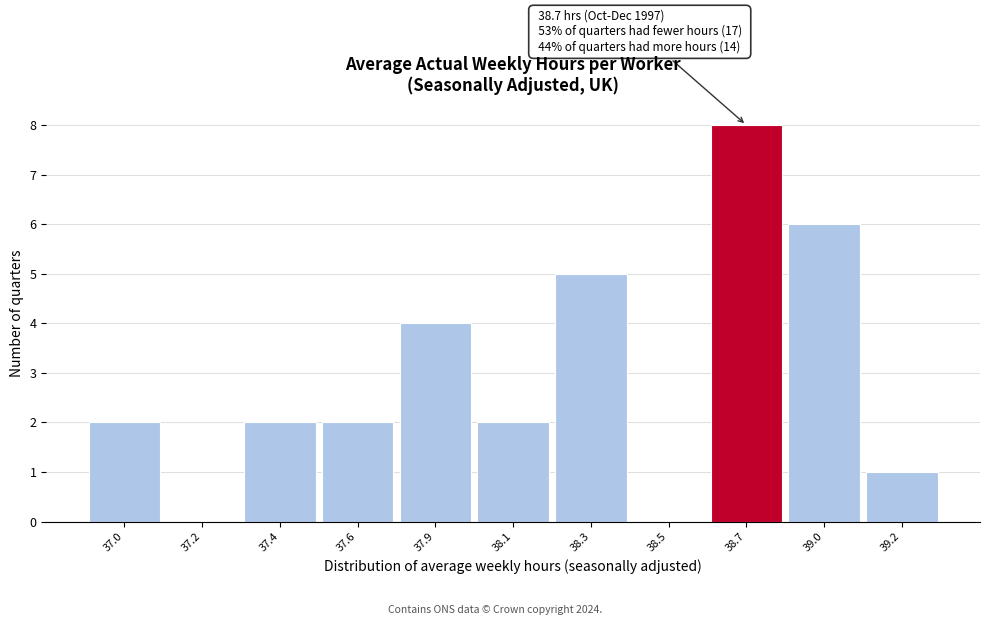

Reading left to right, list all the values displayed in this chart.

37.0=2	37.2=0	37.4=2	37.6=2	37.9=4	38.1=2	38.3=5	38.5=0	38.7=8	39.0=6	39.2=1